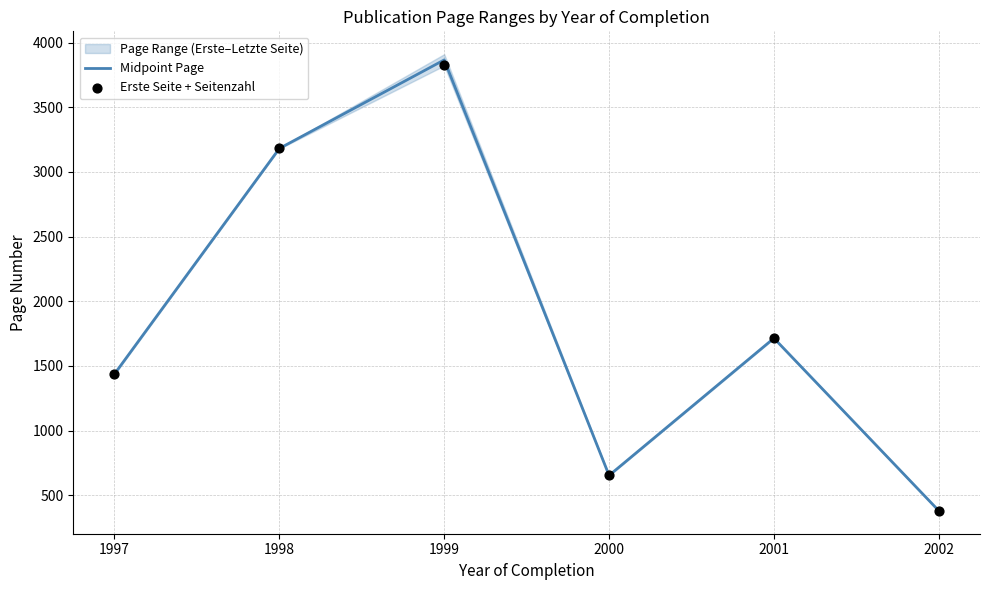

Which series has the largest total across all categories?

Midpoint Page